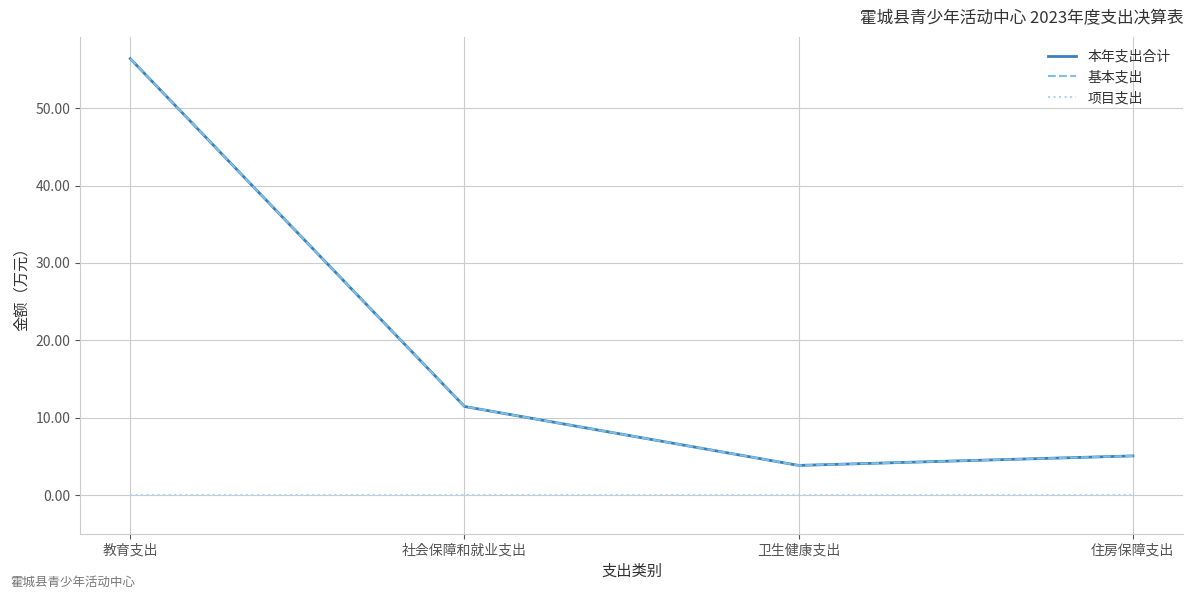

Is it true that 基本支出 equals 5.1 at 住房保障支出?

True